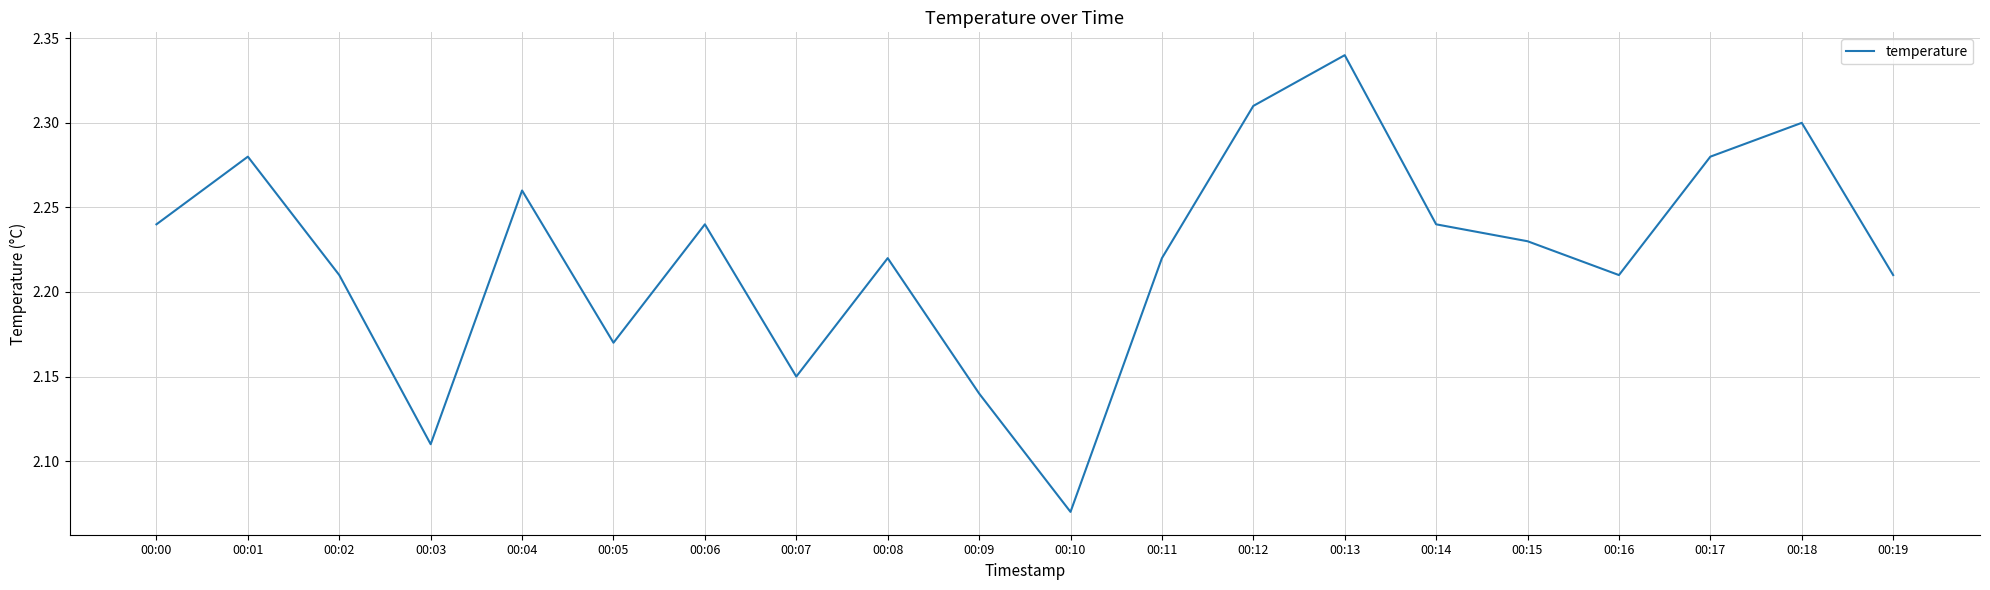

Which category has the highest value across all series?

00:13